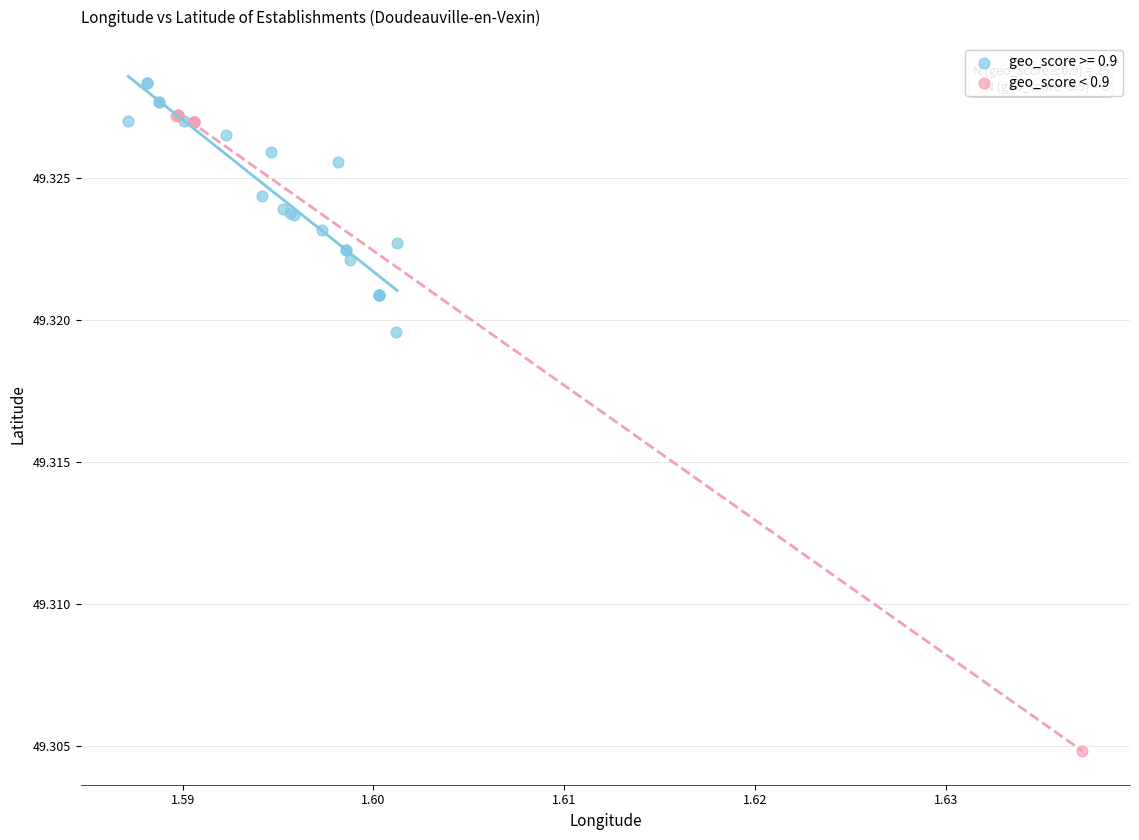

Which series reaches the maximum Y coordinate?

geo_score >= 0.9